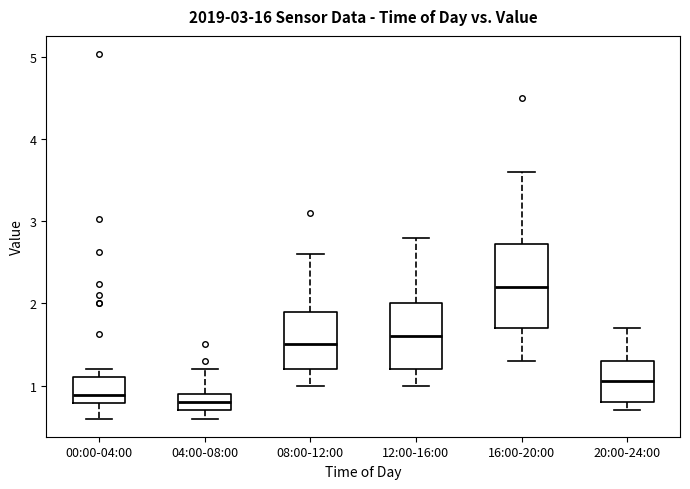

Reading left to right, transcribe this box plot: for each box, give where its median line is, the range the box spans, and where its two whiskers end, as read against the y-axis. The values are not printed on the chart, so give them approximately, as read against the axis.

00:00-04:00: median 0.9, box 0.8 to 1.1, whiskers 0.6 to 1.2
04:00-08:00: median 0.8, box 0.7 to 0.9, whiskers 0.6 to 1.2
08:00-12:00: median 1.5, box 1.2 to 1.9, whiskers 1.0 to 2.6
12:00-16:00: median 1.6, box 1.2 to 2.0, whiskers 1.0 to 2.8
16:00-20:00: median 2.2, box 1.7 to 2.7, whiskers 1.3 to 3.6
20:00-24:00: median 1.1, box 0.8 to 1.3, whiskers 0.7 to 1.7